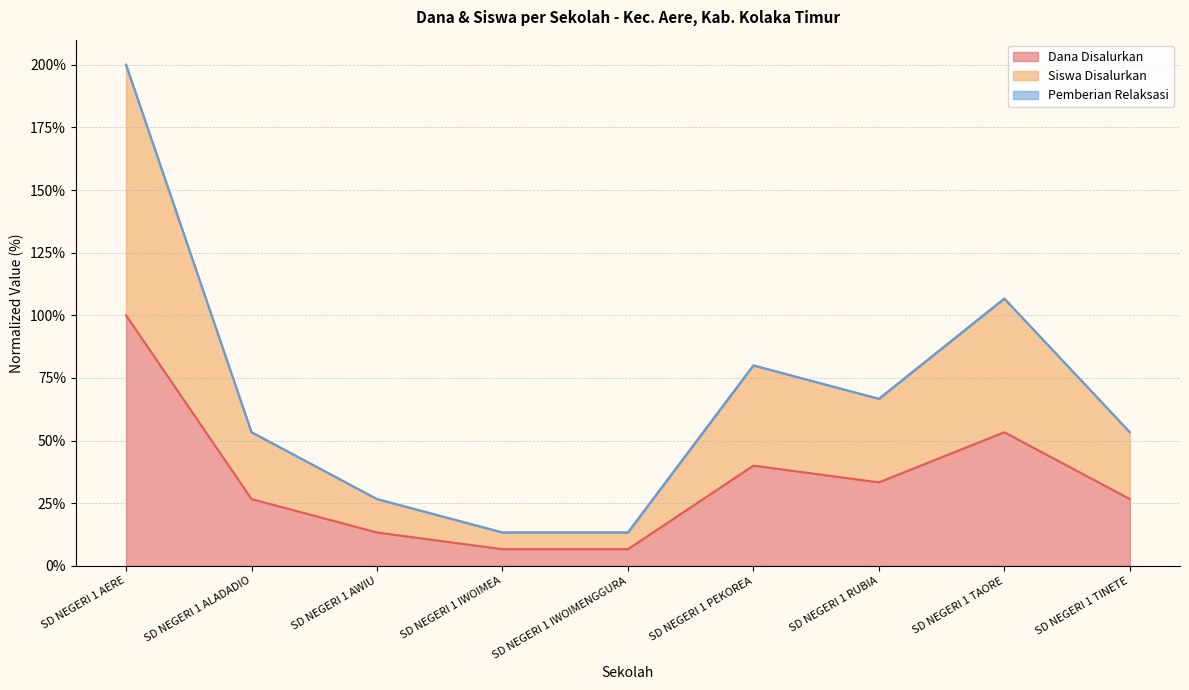

Which category has the lowest value in the Dana Pemberian series?

SD NEGERI 1 IWOIMEA